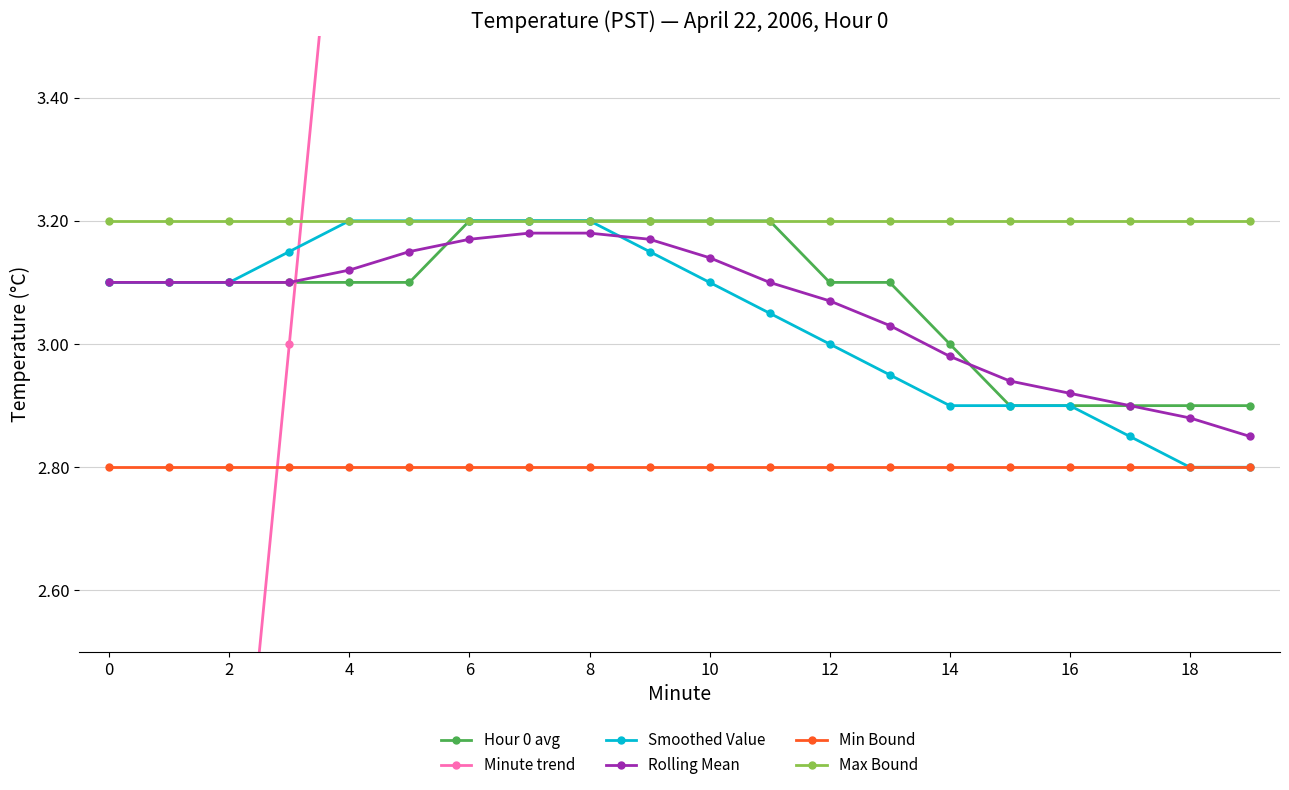

What is the sum of all Rolling Mean values?

61.2